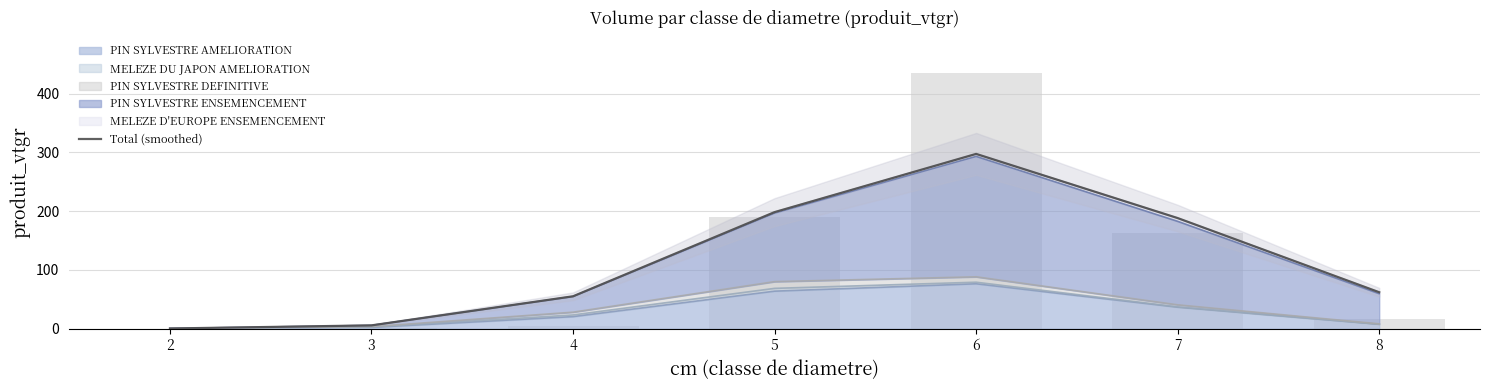

What is the approximate value at 8?

62.0